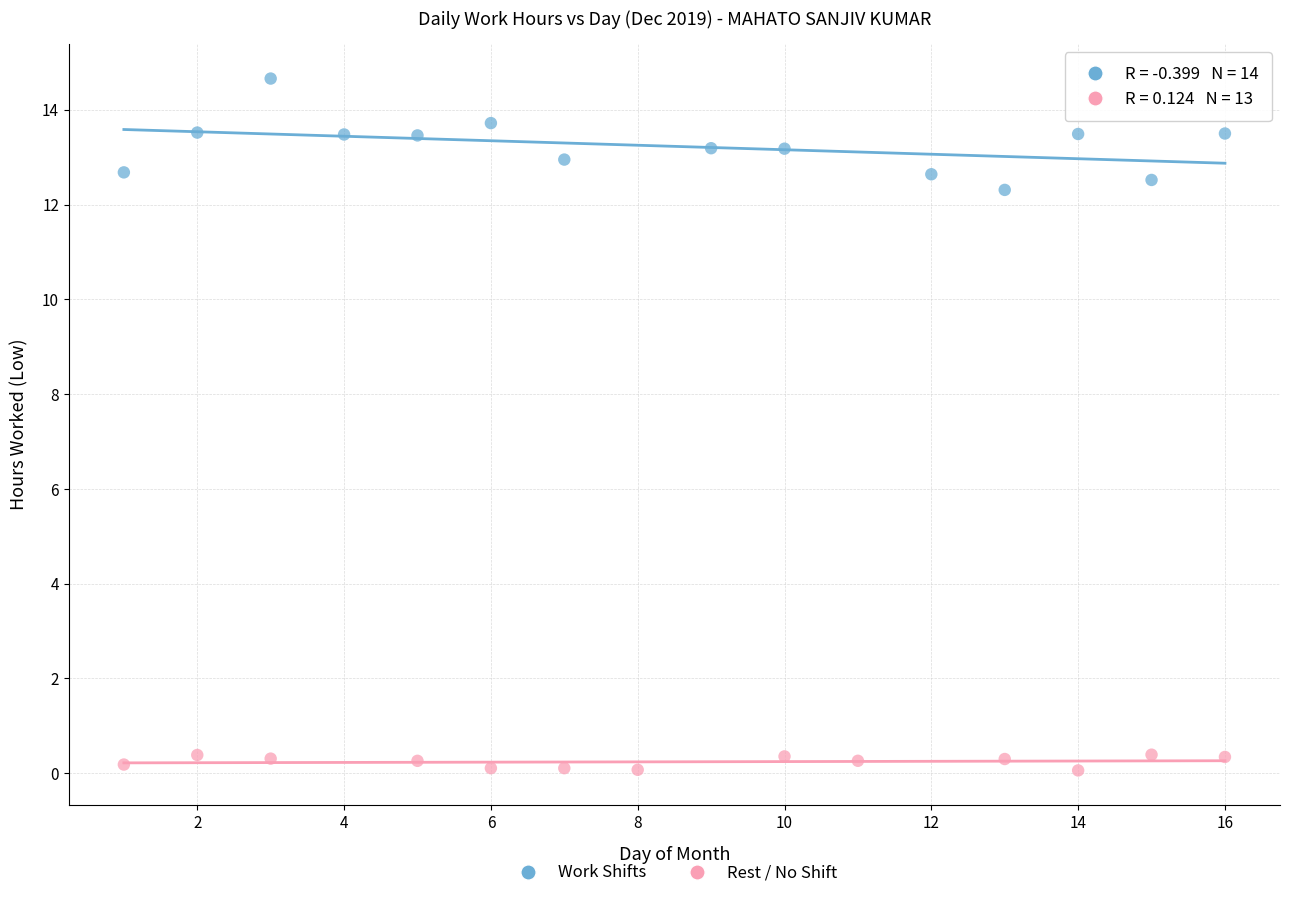

Which series has the largest Y range (max minus min)?

Work Shifts